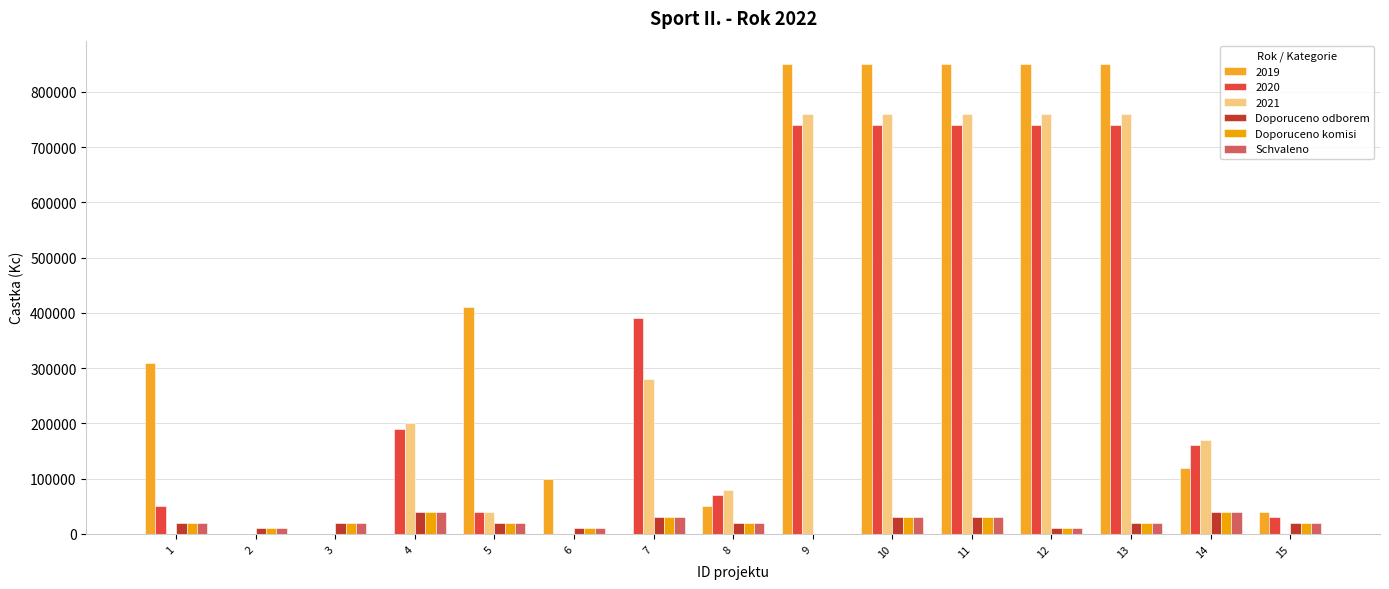

How many data points does each series have?

15